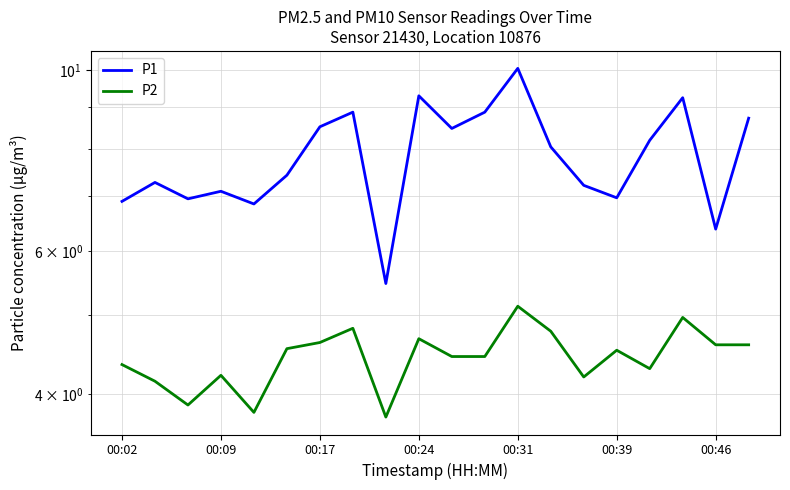

What are all the series names shown in the legend?

P1, P2